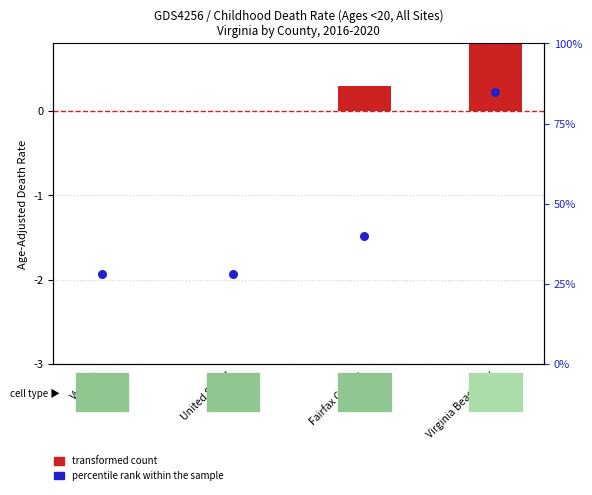

At how many categories does at least one series exceed 42?

1